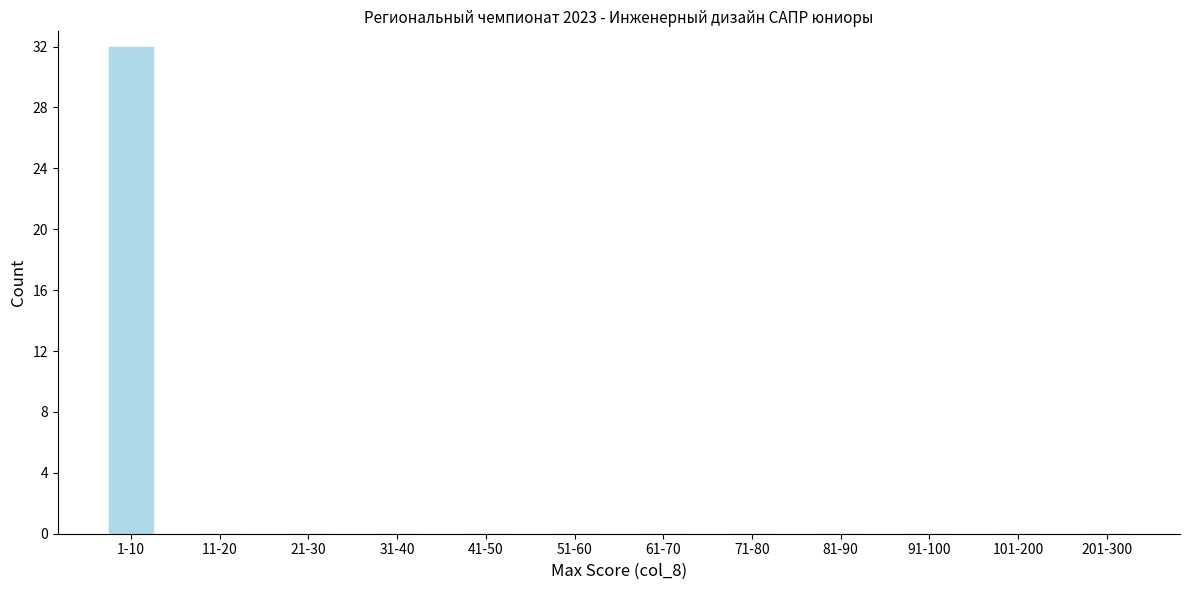

Reading left to right, what are all the values shown in this chart?

1-10=32	11-20=0	21-30=0	31-40=0	41-50=0	51-60=0	61-70=0	71-80=0	81-90=0	91-100=0	101-200=0	201-300=0